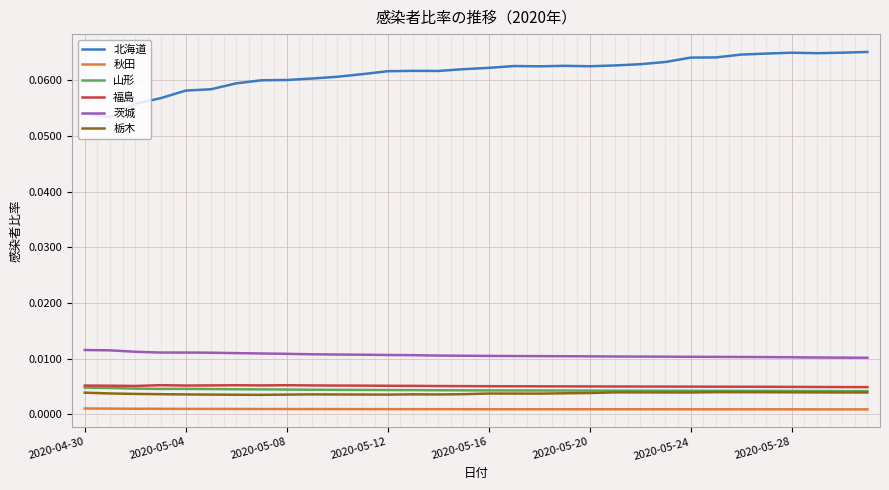

True or false: 福島 and 秋田 cross at least once.

False